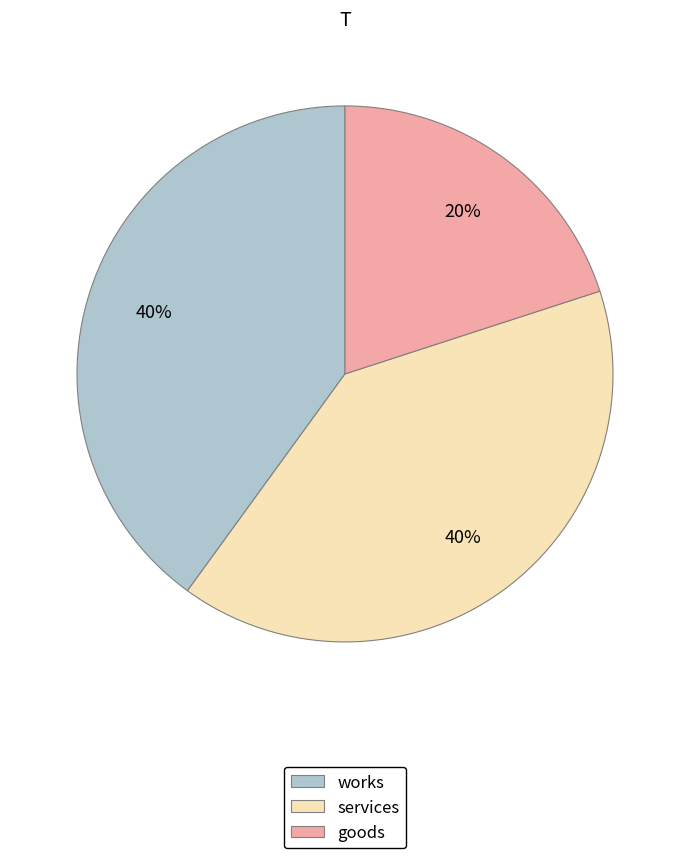

Approximately how many times larger is the value at services compared to goods?

2.0